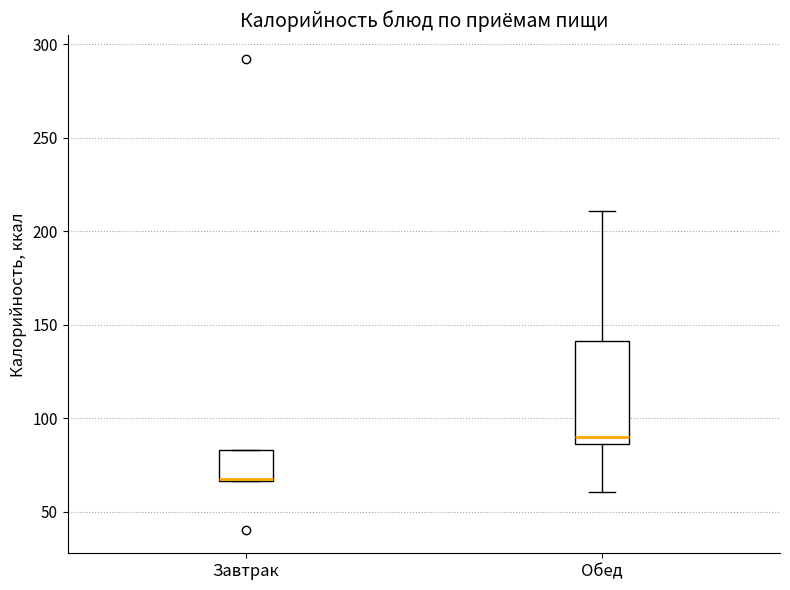

Reading left to right, read every box against the y-axis: the position of its median line, the range the box covers, and the ends of its whiskers. The values are not printed on the chart, so give them approximately, as read against the axis.

Завтрак: median 70 (drawn on the box's lower edge), box 65 to 85, whiskers 65 to 85
Обед: median 90, box 85 to 140, whiskers 60 to 210